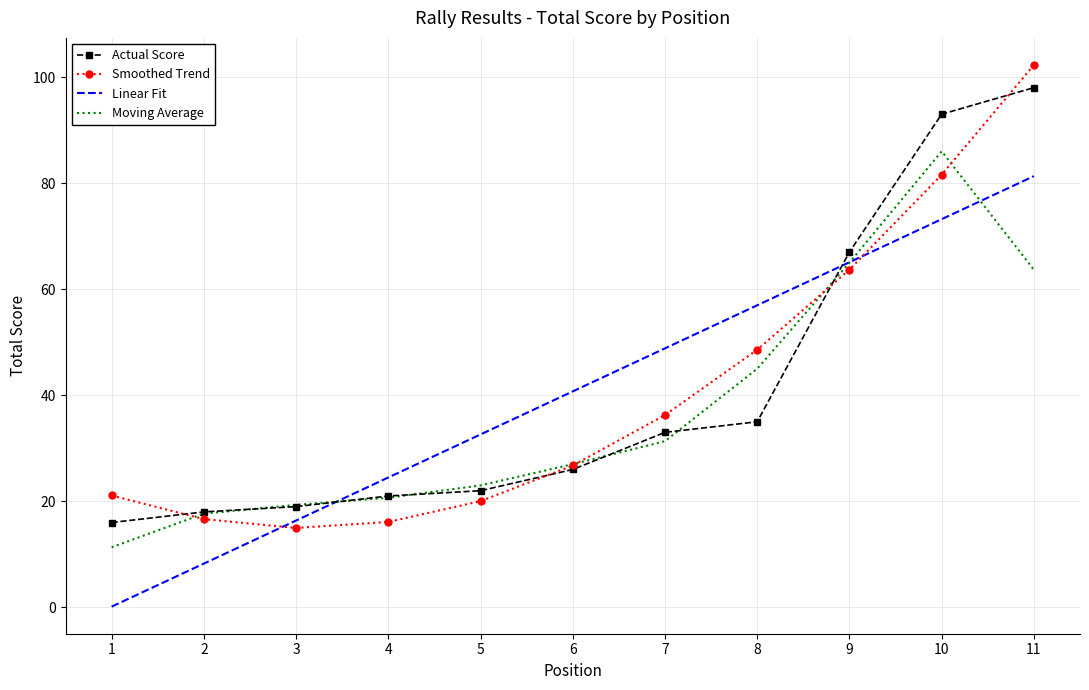

Is the value of Linear Fit at 1 greater than the value of Actual Score at 9?

No